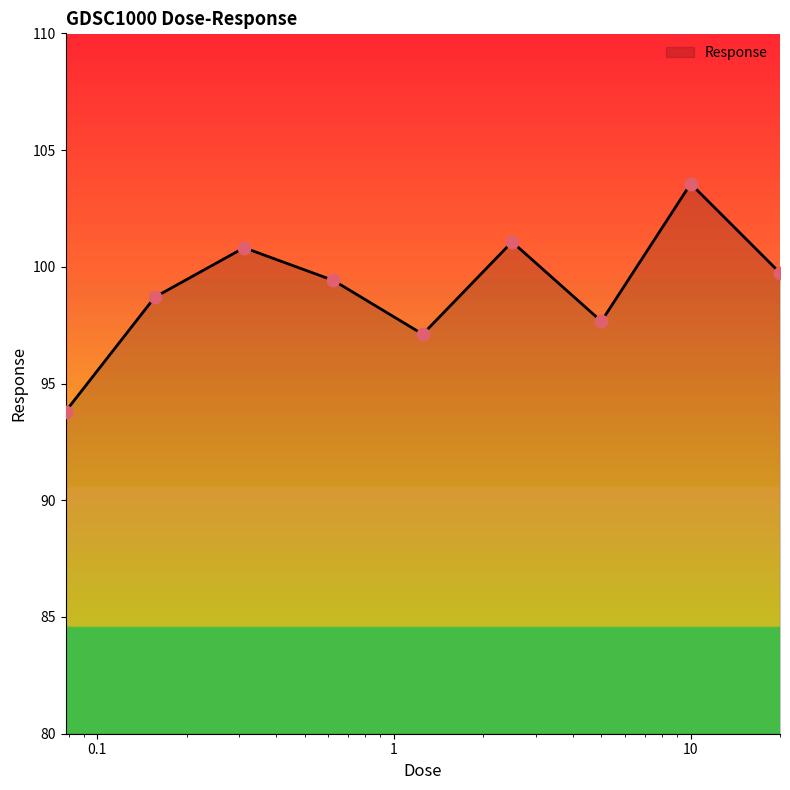

What is the smallest value displayed?

93.8